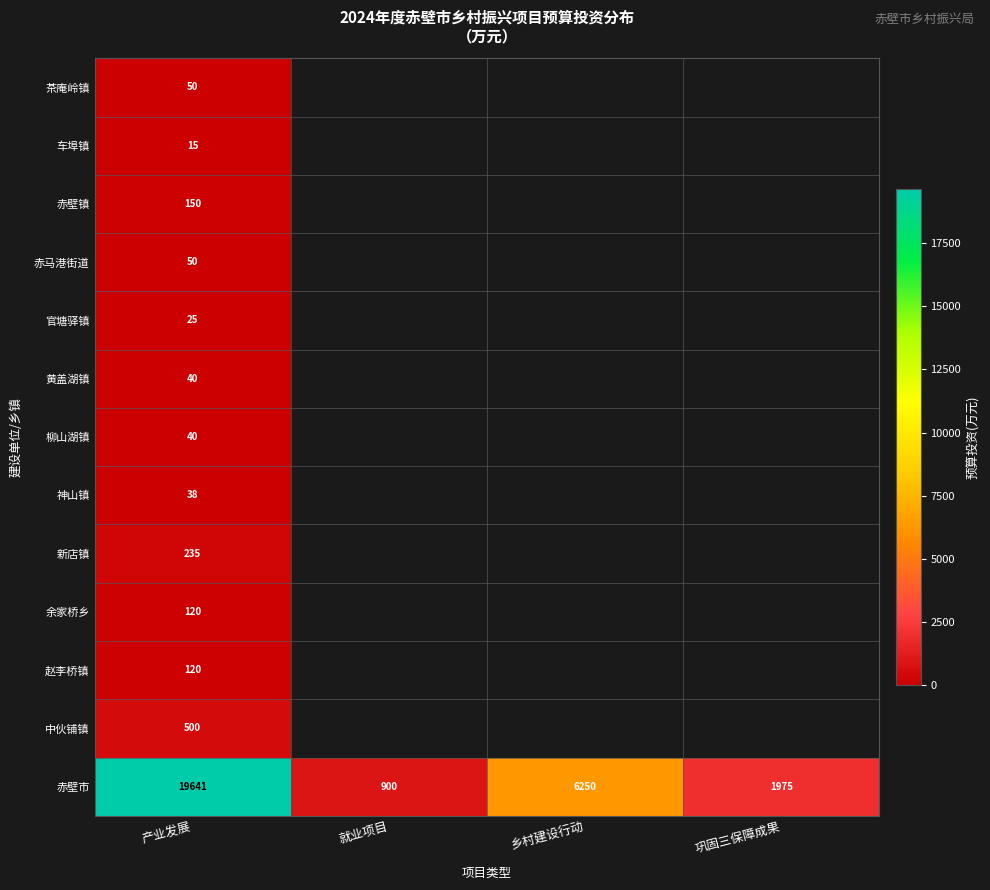

Rank the categories by 赤壁市 value from lowest to highest.

就业项目, 巩固三保障成果, 乡村建设行动, 产业发展